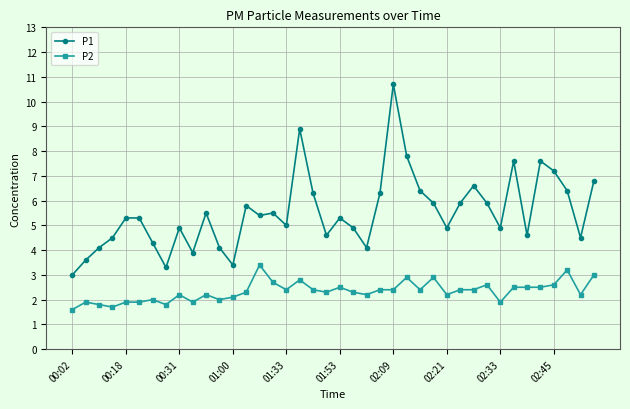

What is the highest value of the P2 series?

3.4